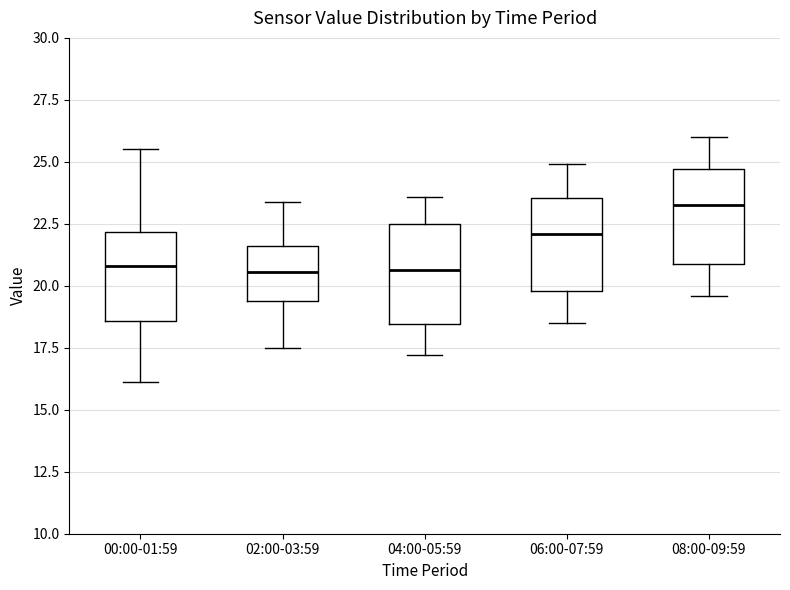

Reading left to right, read every box against the y-axis: the position of its median line, the range the box covers, and the ends of its whiskers. The values are not printed on the chart, so give them approximately, as read against the axis.

00:00-01:59: median 21.0, box 18.5 to 22.0, whiskers 16.0 to 25.5
02:00-03:59: median 20.5, box 19.5 to 21.5, whiskers 17.5 to 23.5
04:00-05:59: median 20.5, box 18.5 to 22.5, whiskers 17.0 to 23.5
06:00-07:59: median 22.0, box 20.0 to 23.5, whiskers 18.5 to 25.0
08:00-09:59: median 23.5, box 21.0 to 24.5, whiskers 19.5 to 26.0